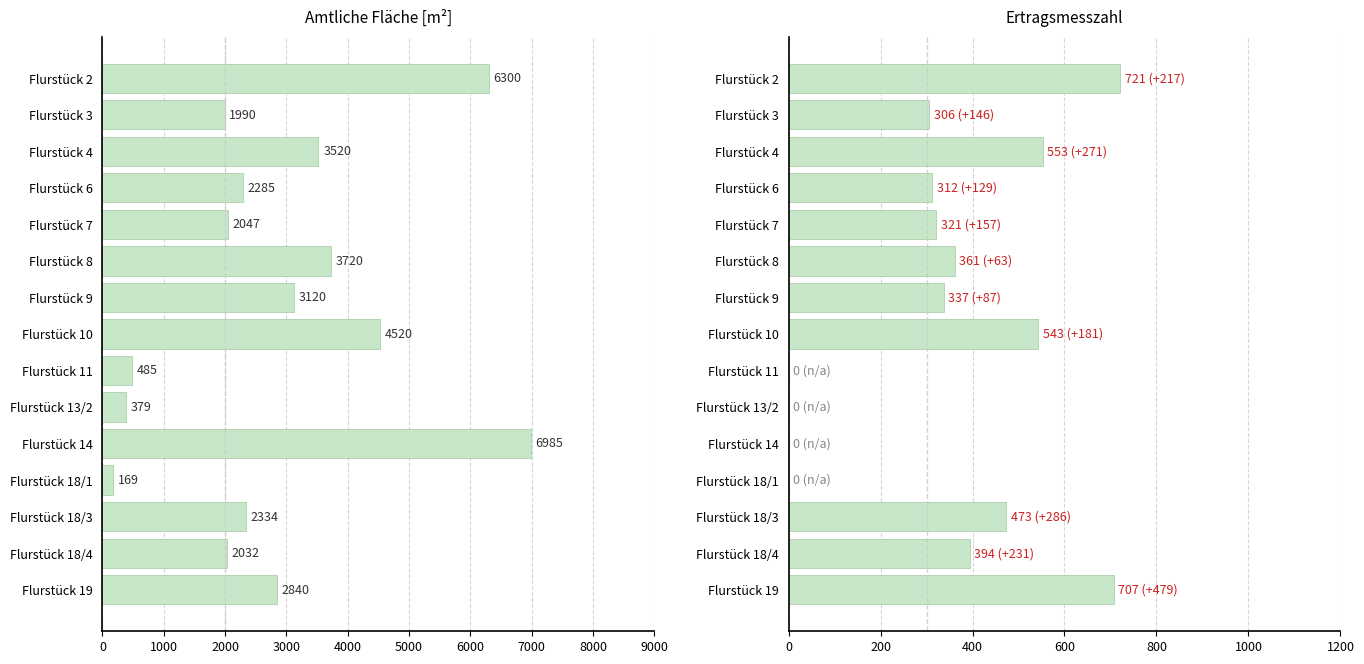

Are the bars grouped side by side (vs. stacked)?

No